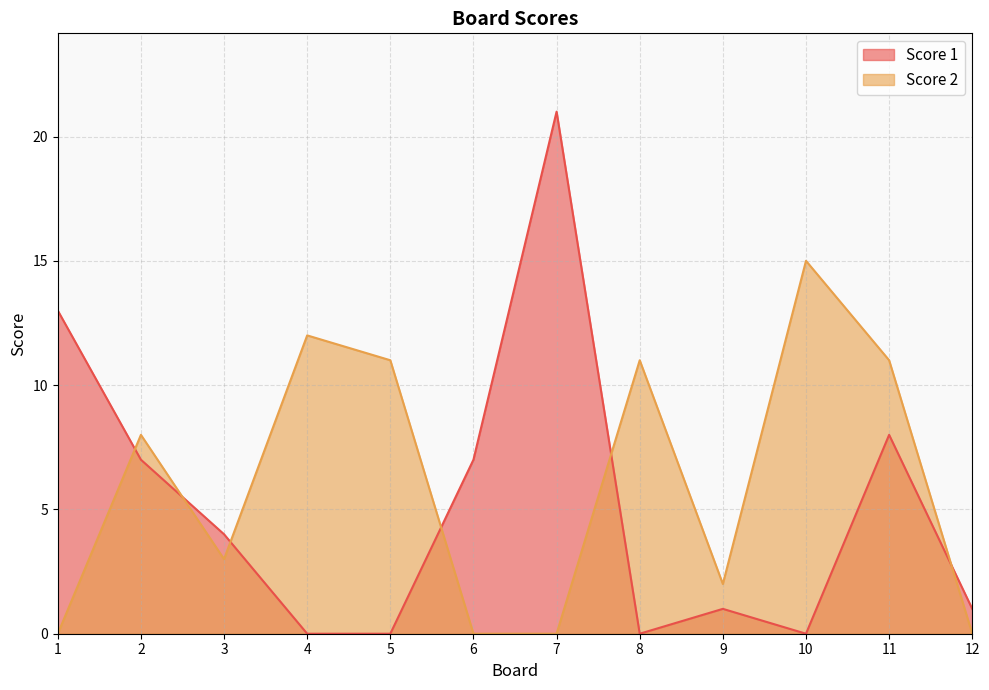

What is the difference between the Score 2 values at 10 and 3?

12